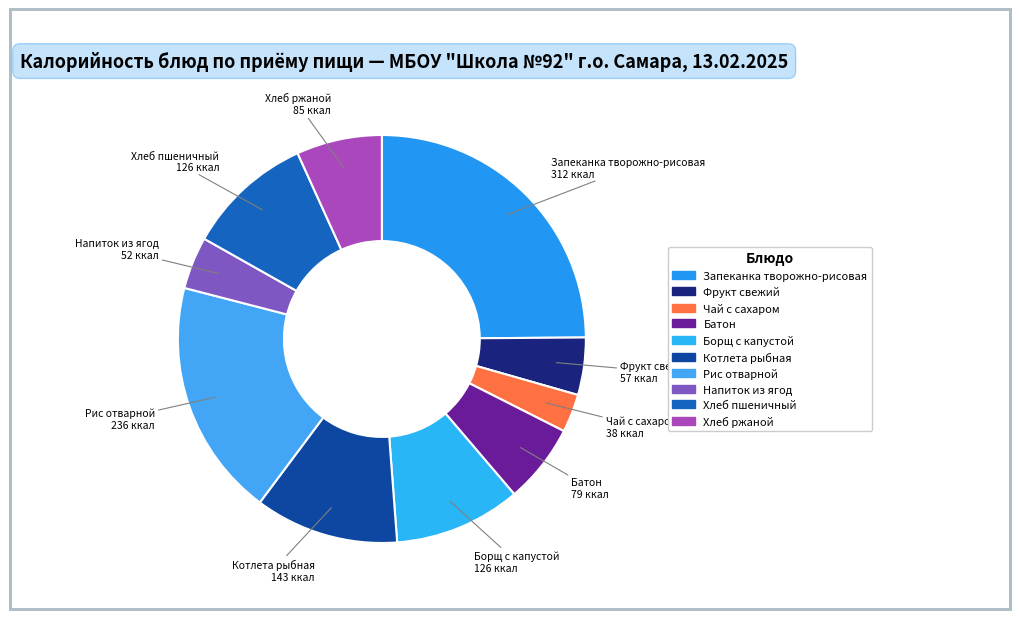

How many slices are in this pie chart?

10